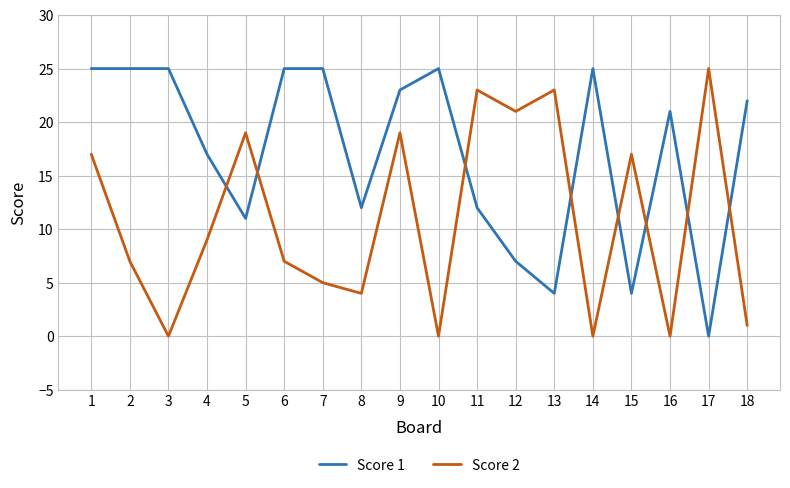

How many intersections are there between Score 1 and Score 2?

8